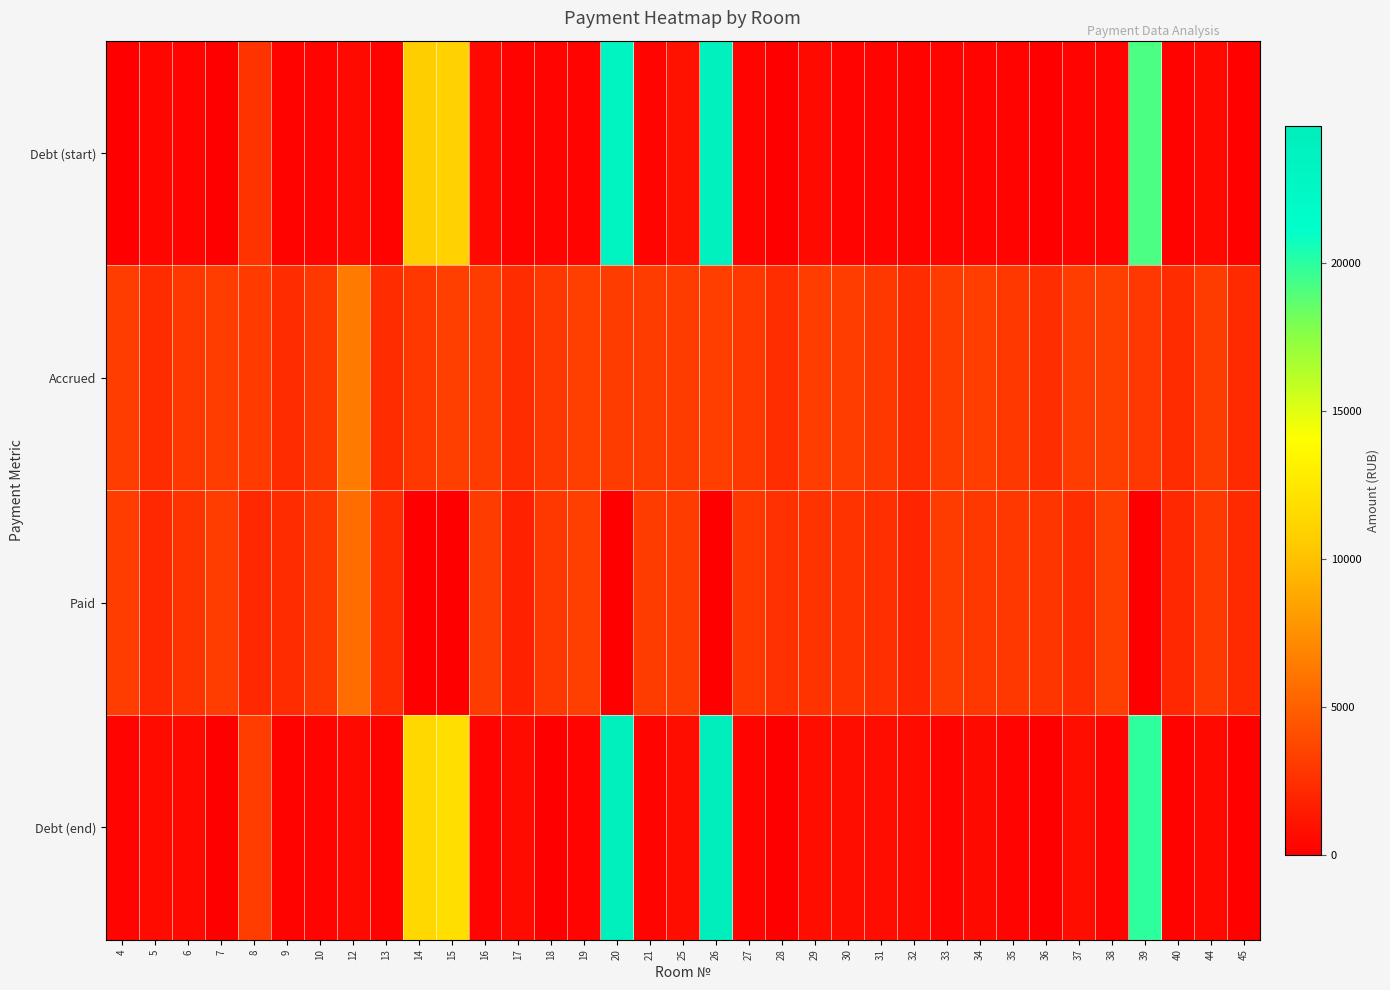

Which category has the lowest value across all series?

4